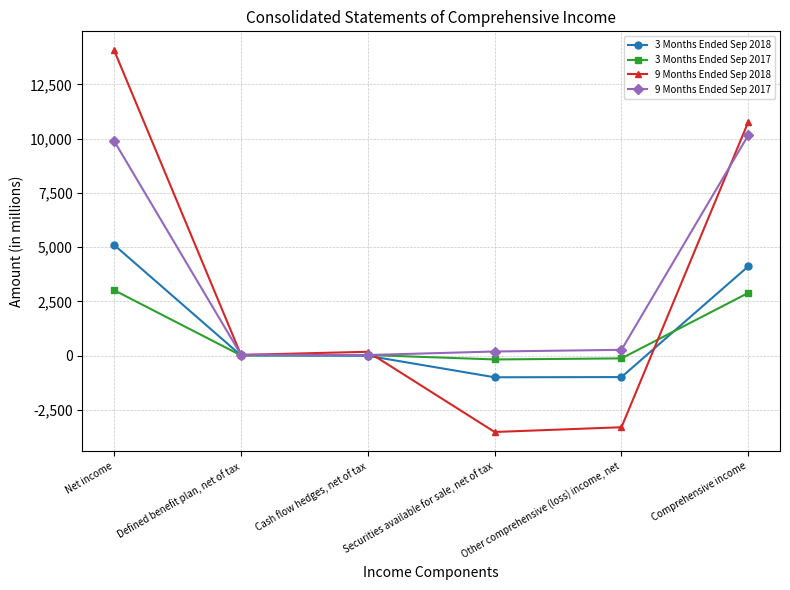

Which series has the largest range (max minus min)?

9 Months Ended Sep 2018